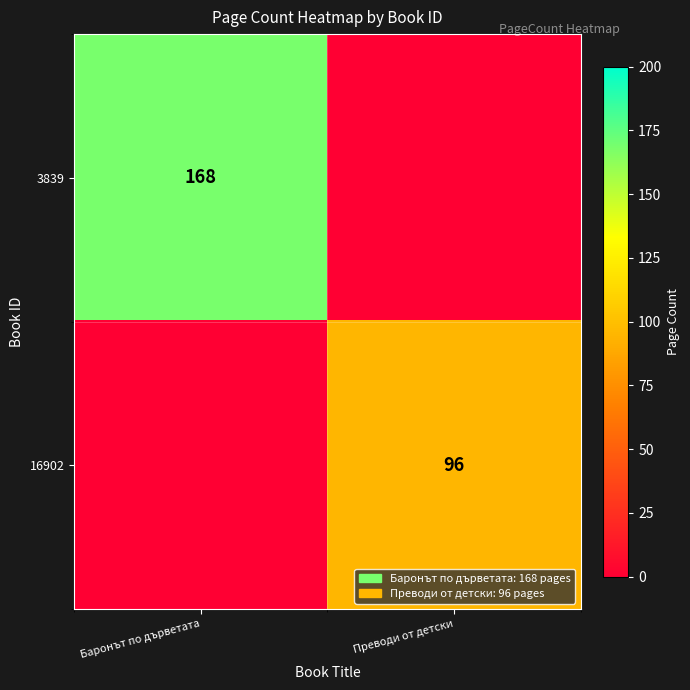

The 3839 series shows 168 at Баронът по дърветата. True or false?

True